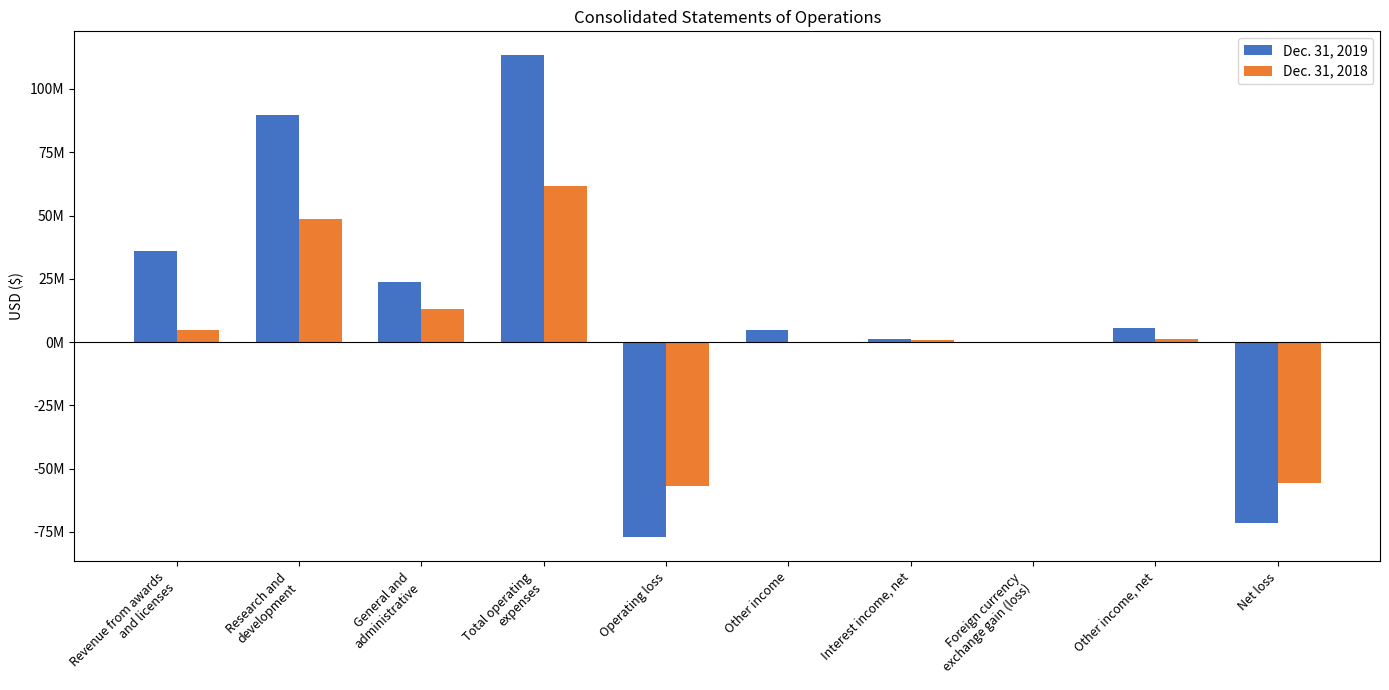

Reading left to right, what are all the values shown in this chart?

Dec. 31, 2019: 36143568	89604790	23643357	113248147	-77104579	4581838	1227643	-158620	5650861	-71453718
Dec. 31, 2018: 4822272	48613957	12956022	61569979	-56747707	0	982777	92791	1075568	-55672139